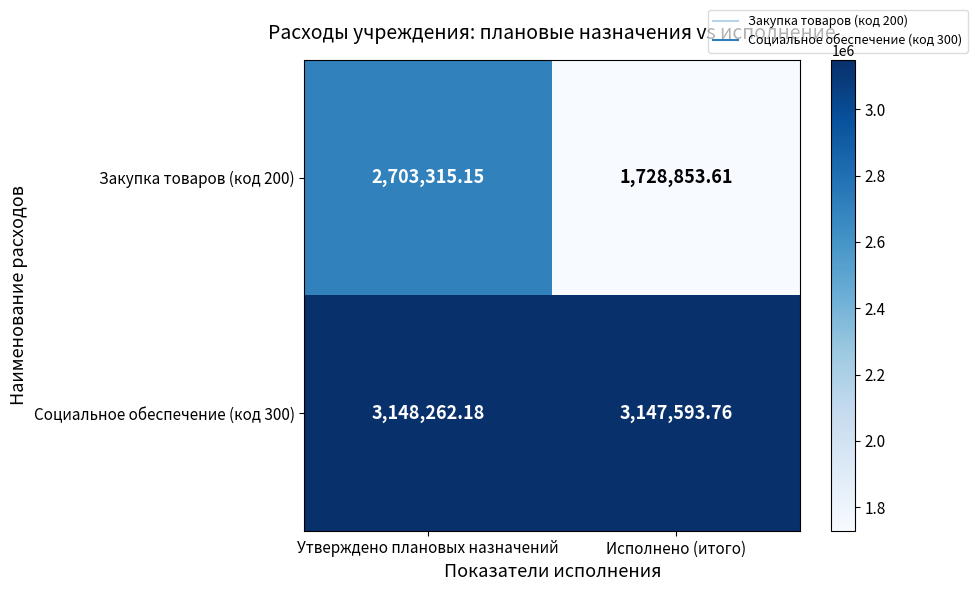

At which category is the sum across all series the highest?

Утверждено плановых назначений